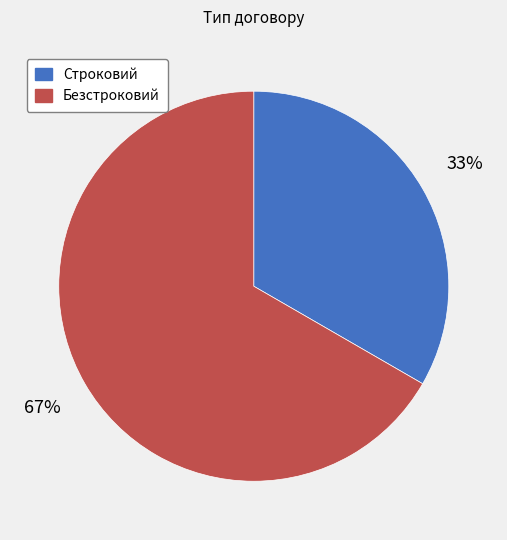

Which slice is the largest?

Безстроковий